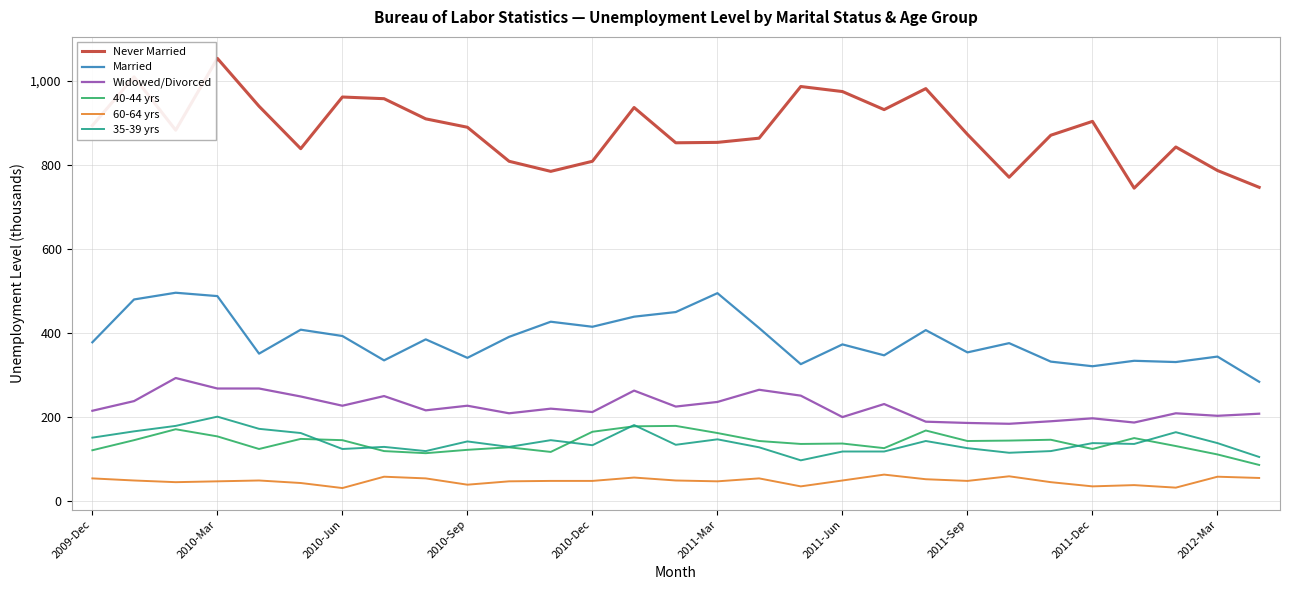

Which series has the largest range (max minus min)?

Never Married